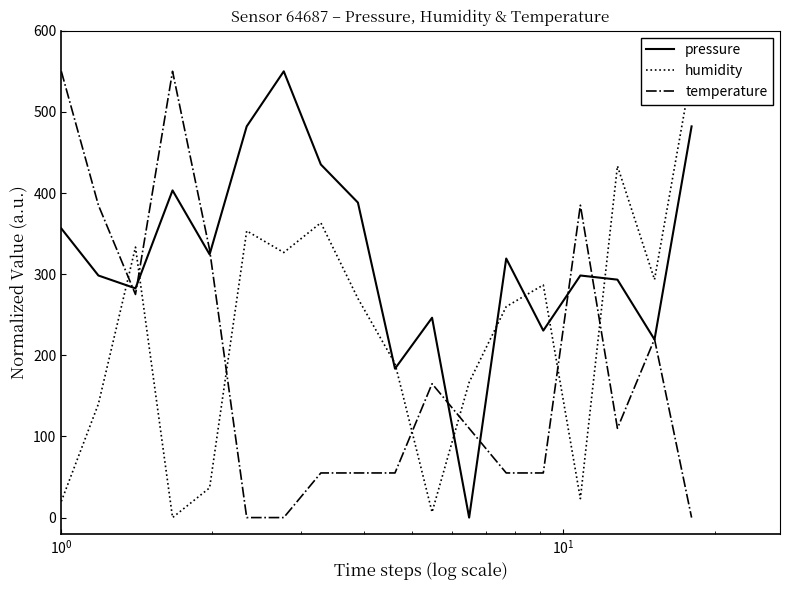

What is the maximum value for temperature?

550.0